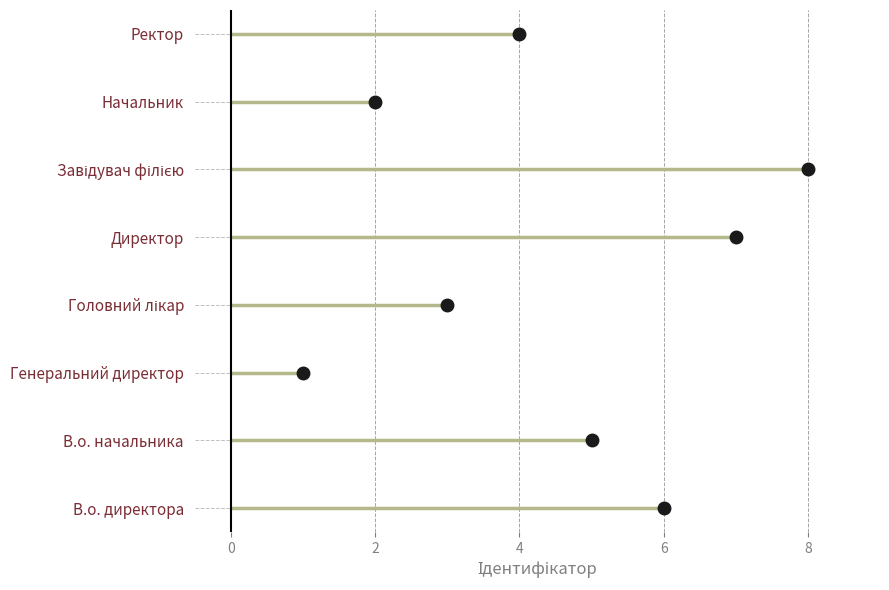

Reading right to left, extract all data points from this chart.

4	2	8	7	3	1	5	6